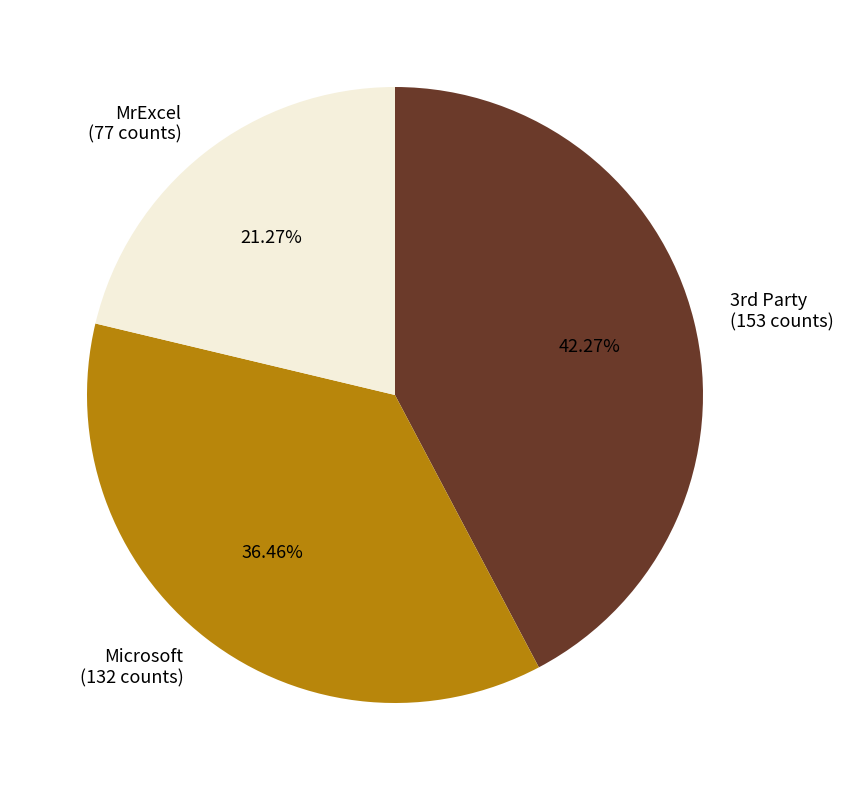

To the nearest percent, what is the difference between the largest and smallest slice percentages?

21%